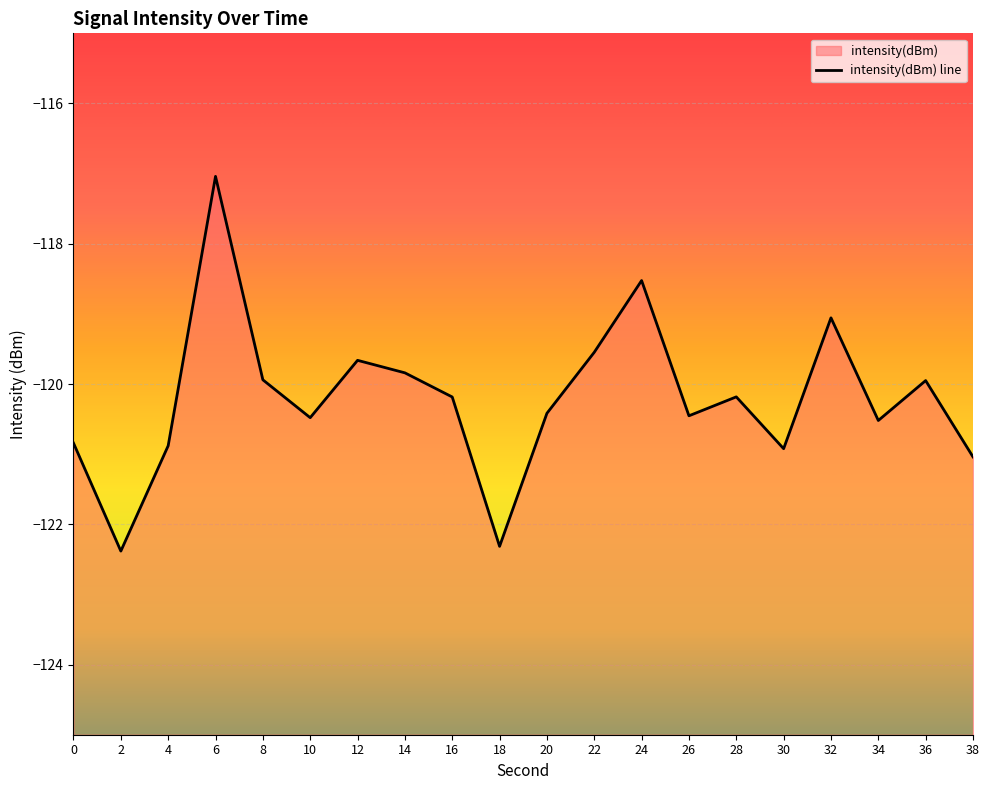

True or false: the data shows -68.8 at 2.

False